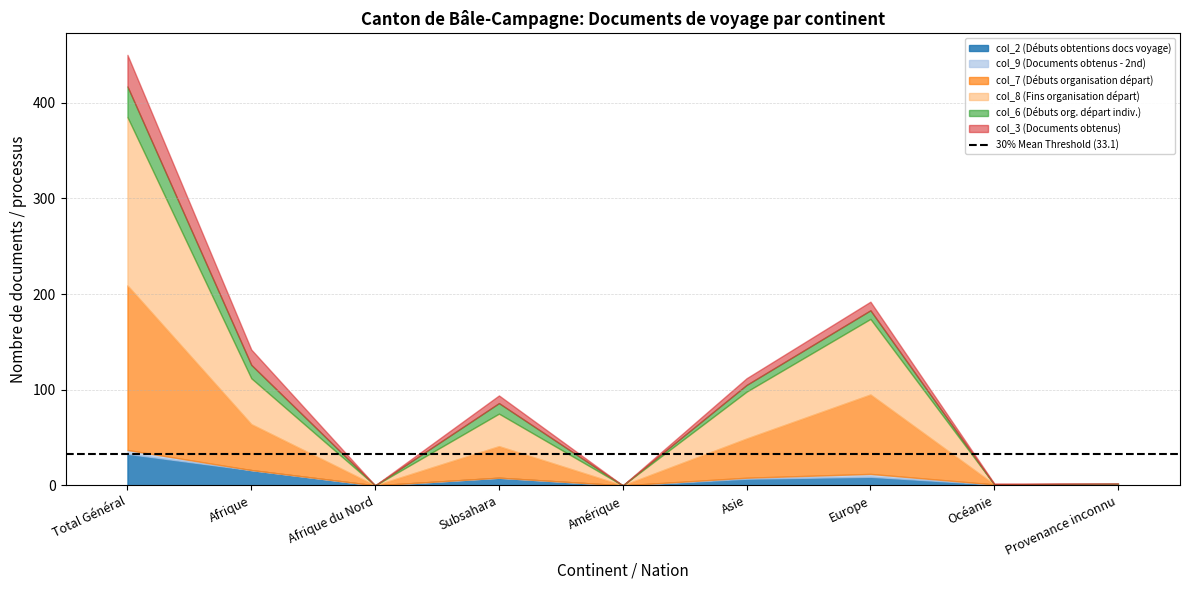

Which category has the highest value across all series?

Total Général